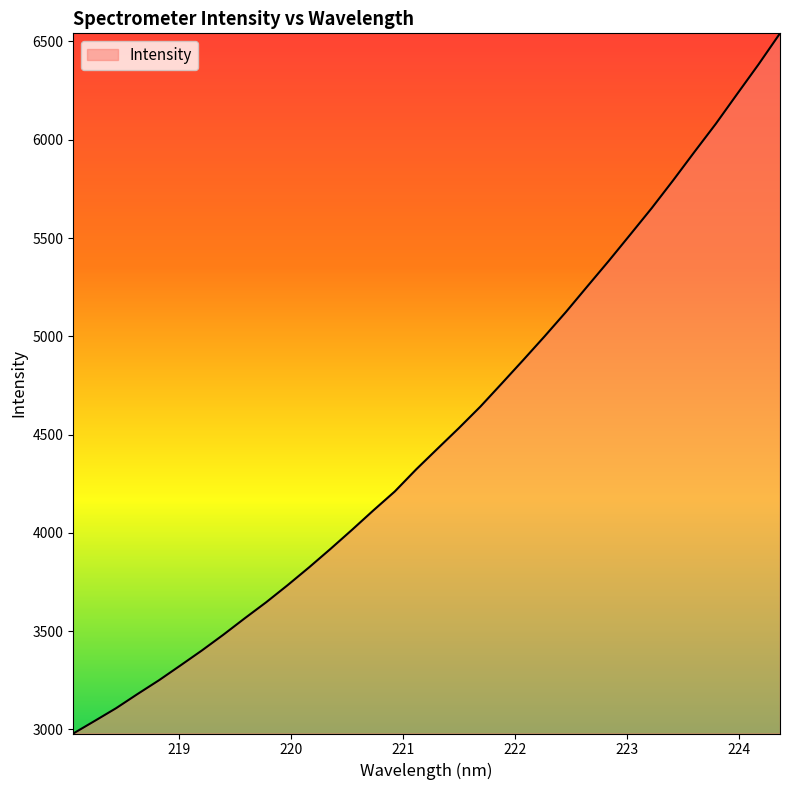

What is the difference between the maximum and second lowest values?

3497.7